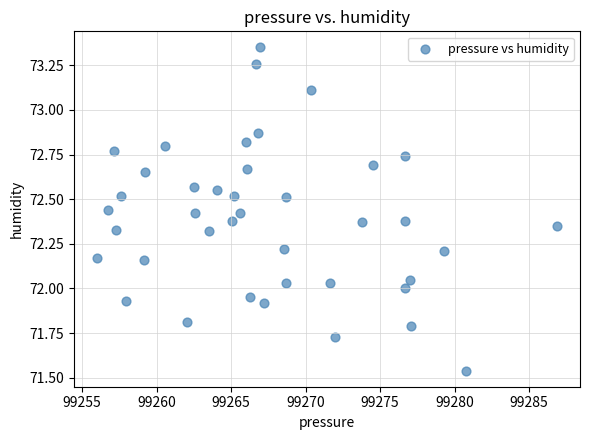

What is the range of X values (max minus min)?

30.9